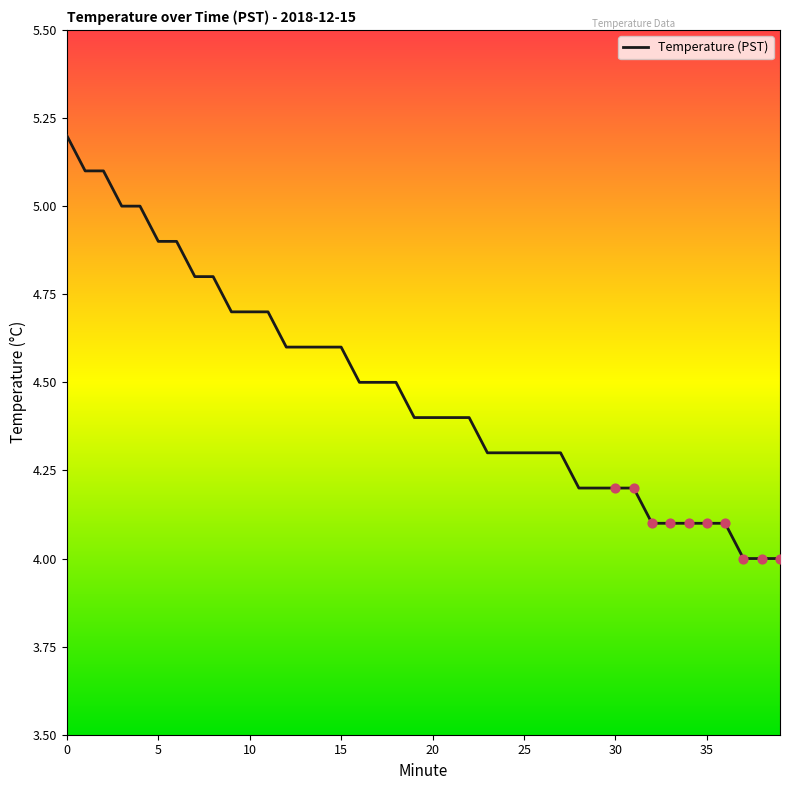

What is the greatest value displayed?

5.2